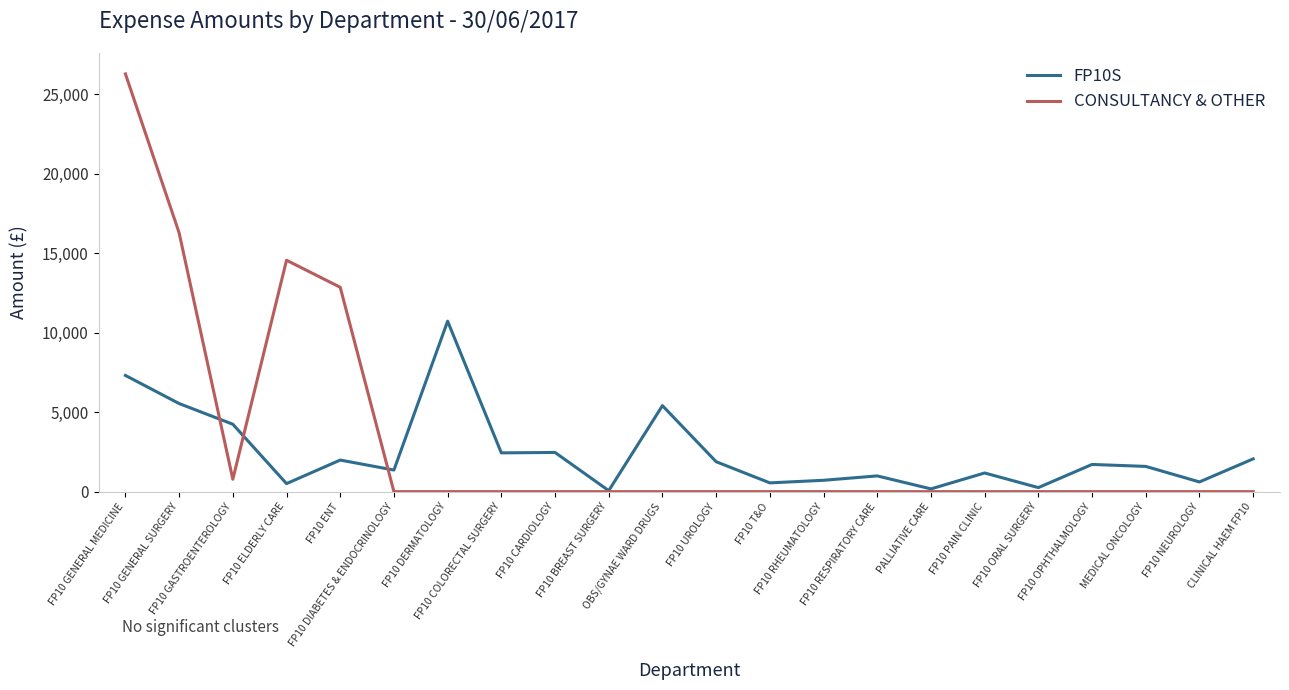

Which series has the largest range (max minus min)?

CONSULTANCY & OTHER